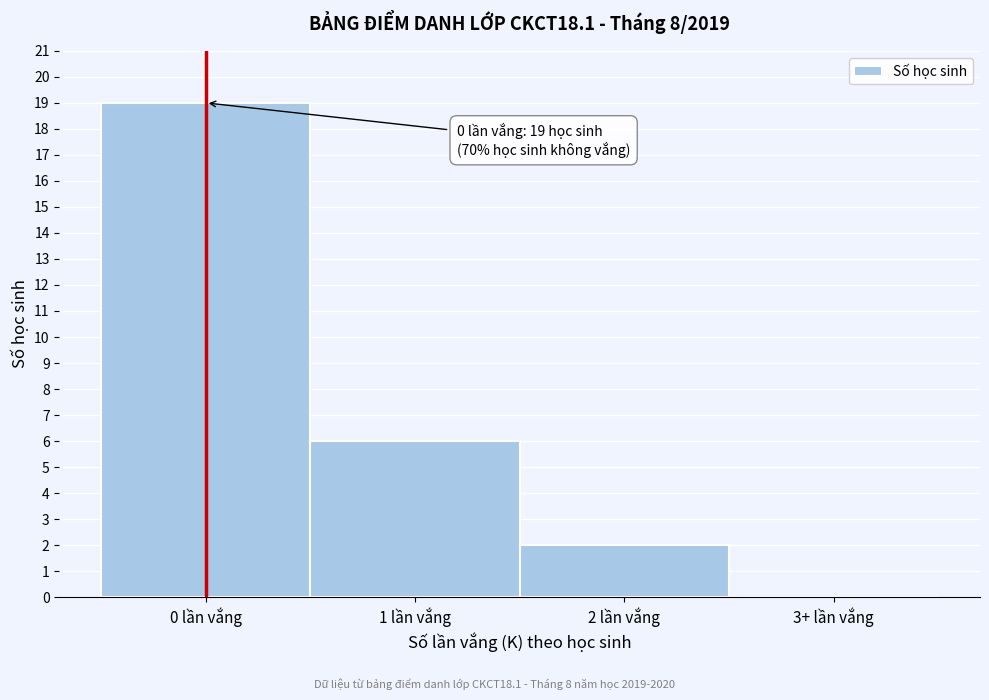

Reading right to left, transcribe all the data shown in this chart.

3+ lần vắng=0	2 lần vắng=2	1 lần vắng=6	0 lần vắng=19